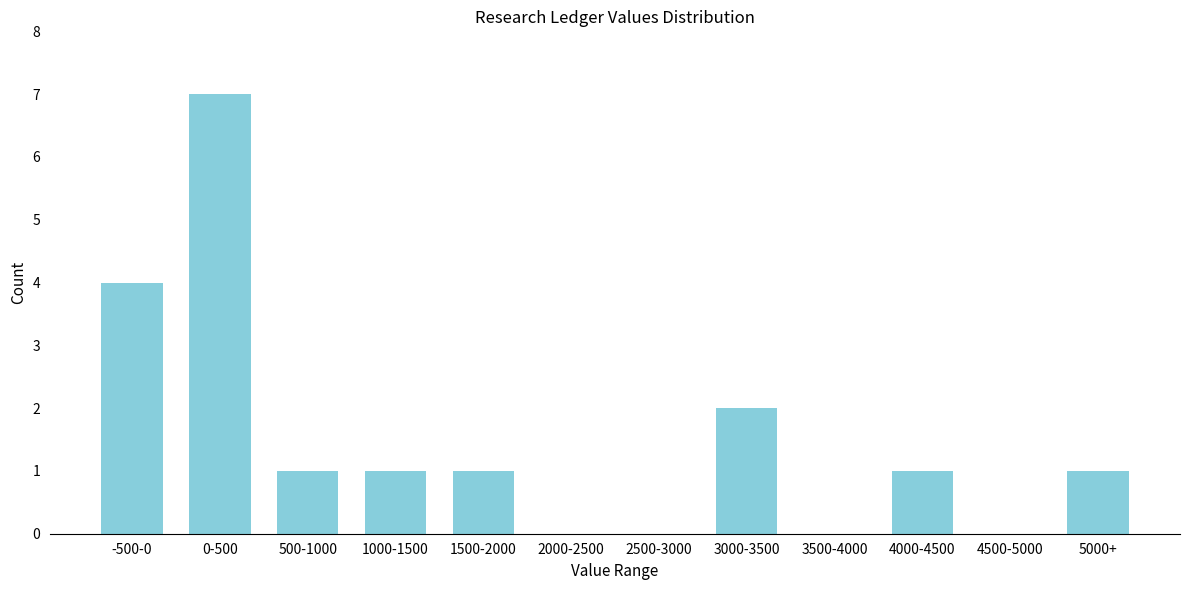

Reading right to left, what are all the values shown in this chart?

5000+=1	4500-5000=0	4000-4500=1	3500-4000=0	3000-3500=2	2500-3000=0	2000-2500=0	1500-2000=1	1000-1500=1	500-1000=1	0-500=7	-500-0=4